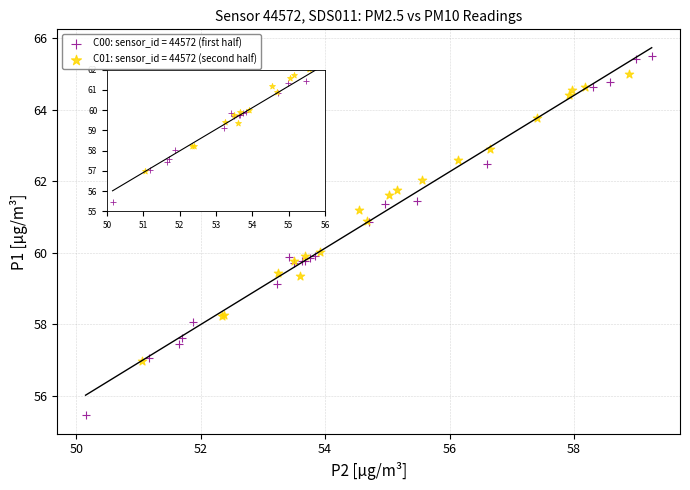

What are all the series names shown in the legend?

C00: sensor_id = 44572 (first half), C01: sensor_id = 44572 (second half)